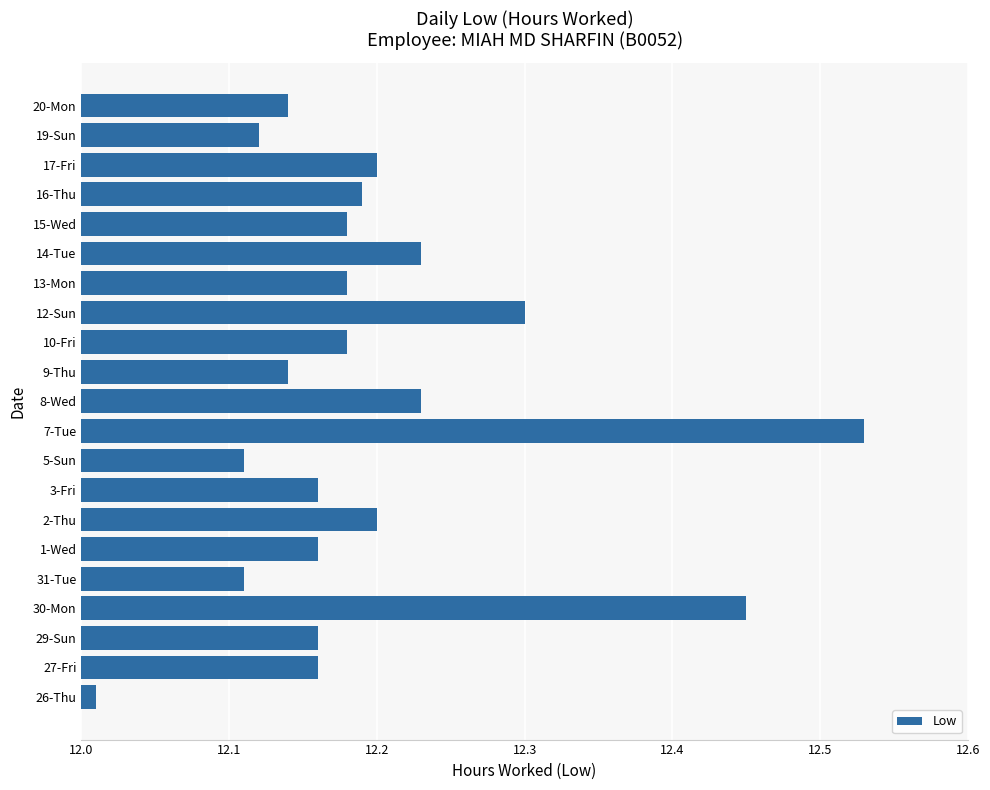

Where is the data nearest to the value 12?

26-Thu